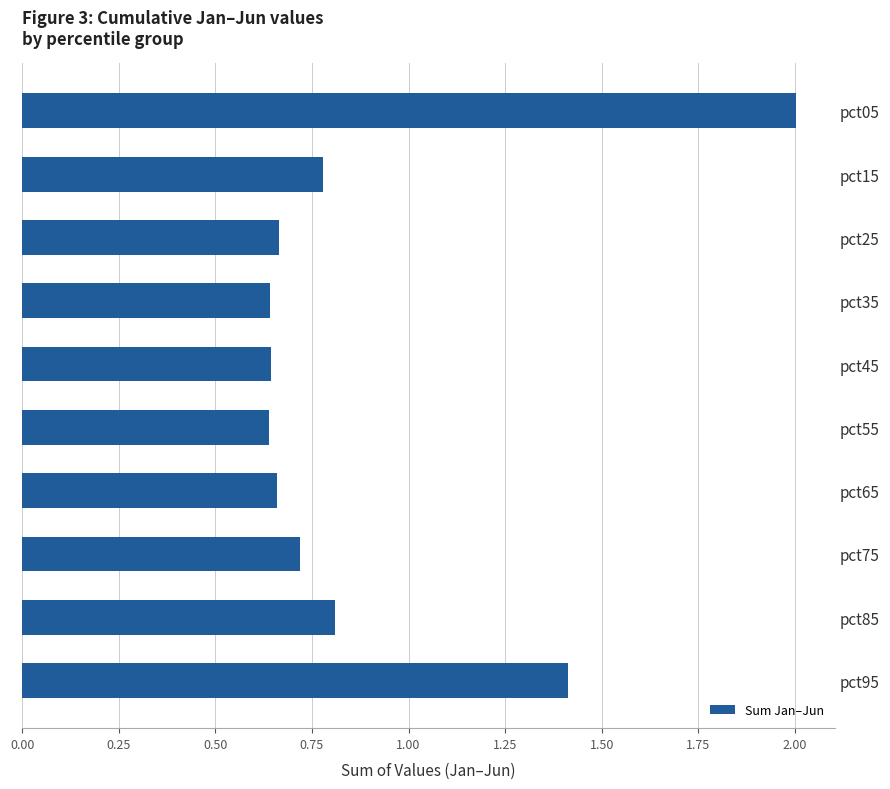

Which category has the highest value across all series?

pct05